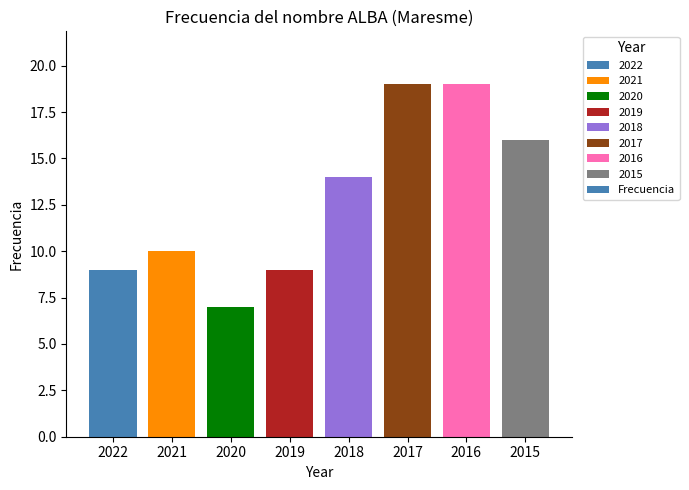

What is the difference between the values at 2019 and 2015?

7